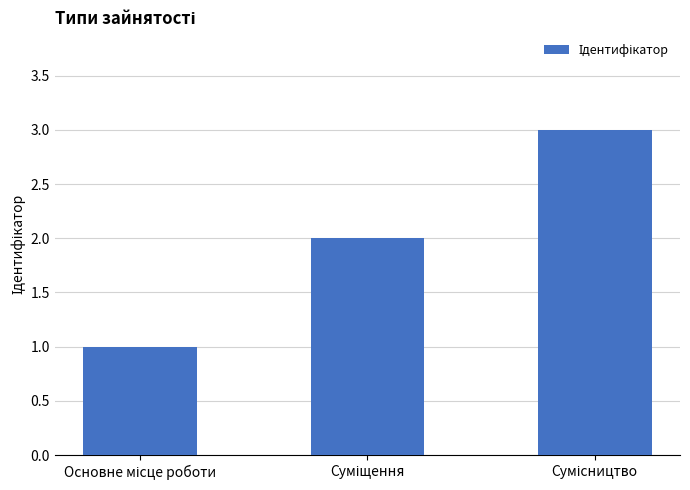

What is the sum of all values?

6